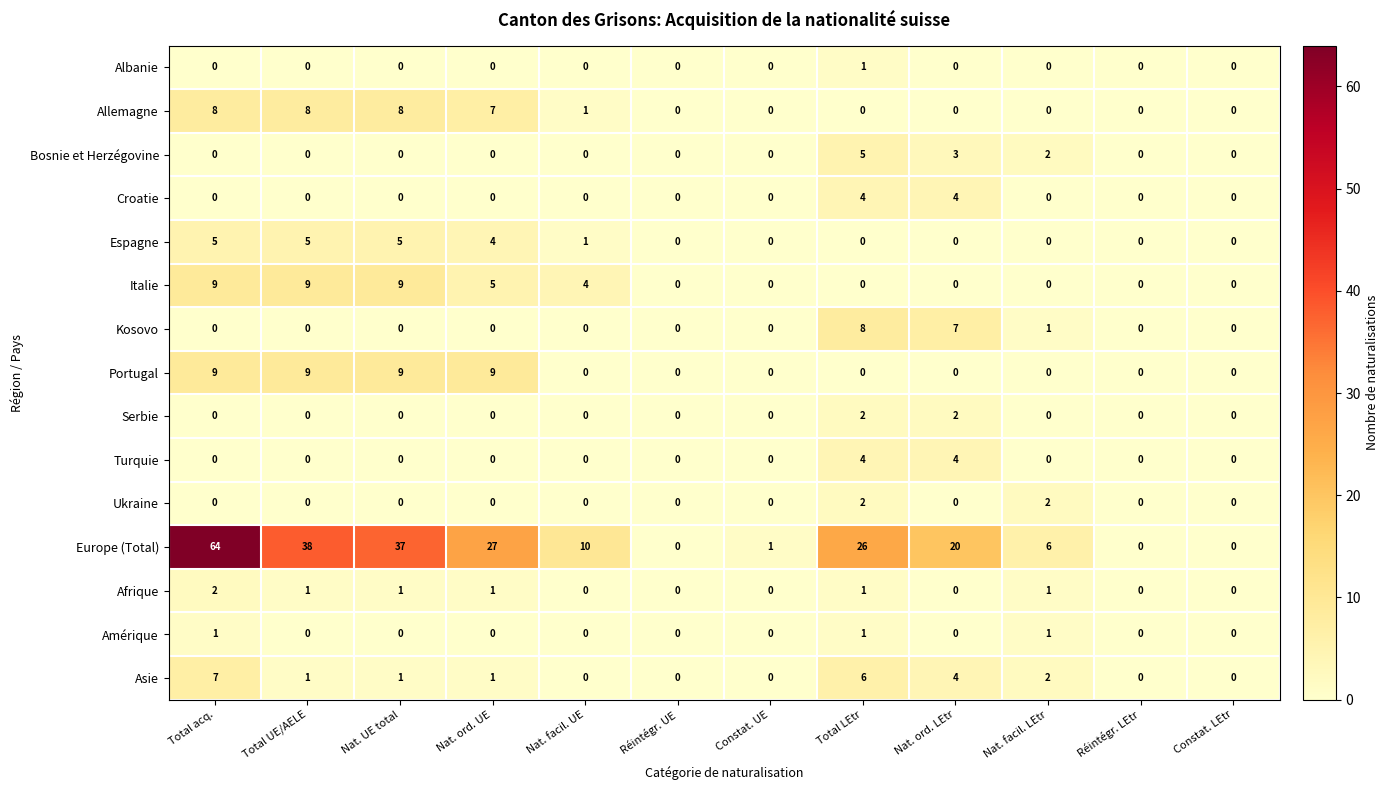

The value of Ukraine at Total UE/AELE is 0. True or false?

True